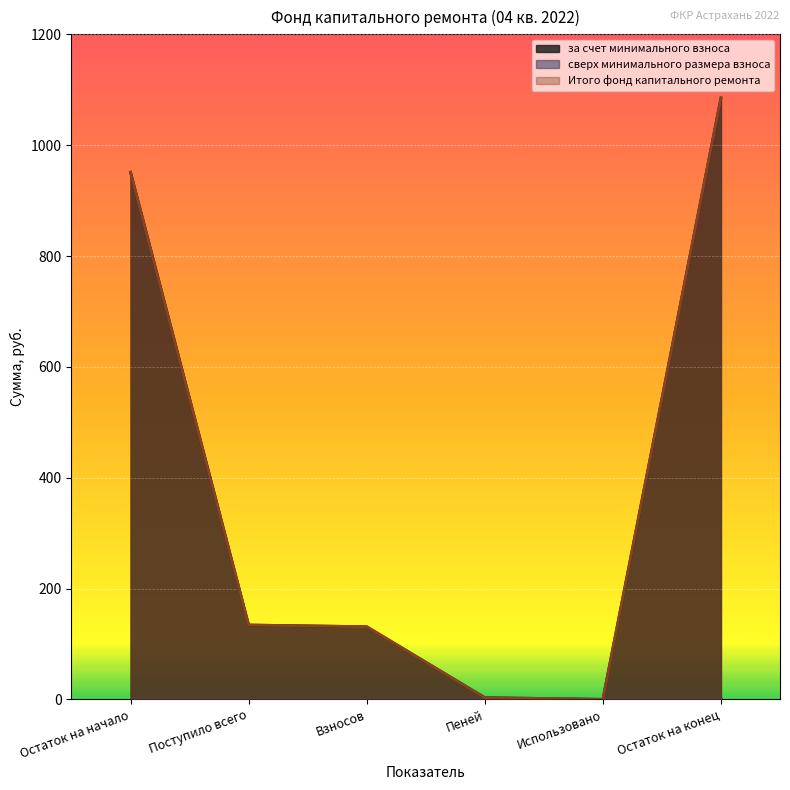

In за счет минимального взноса, how many points are lower than both neighbors (excluding endpoints)?

1